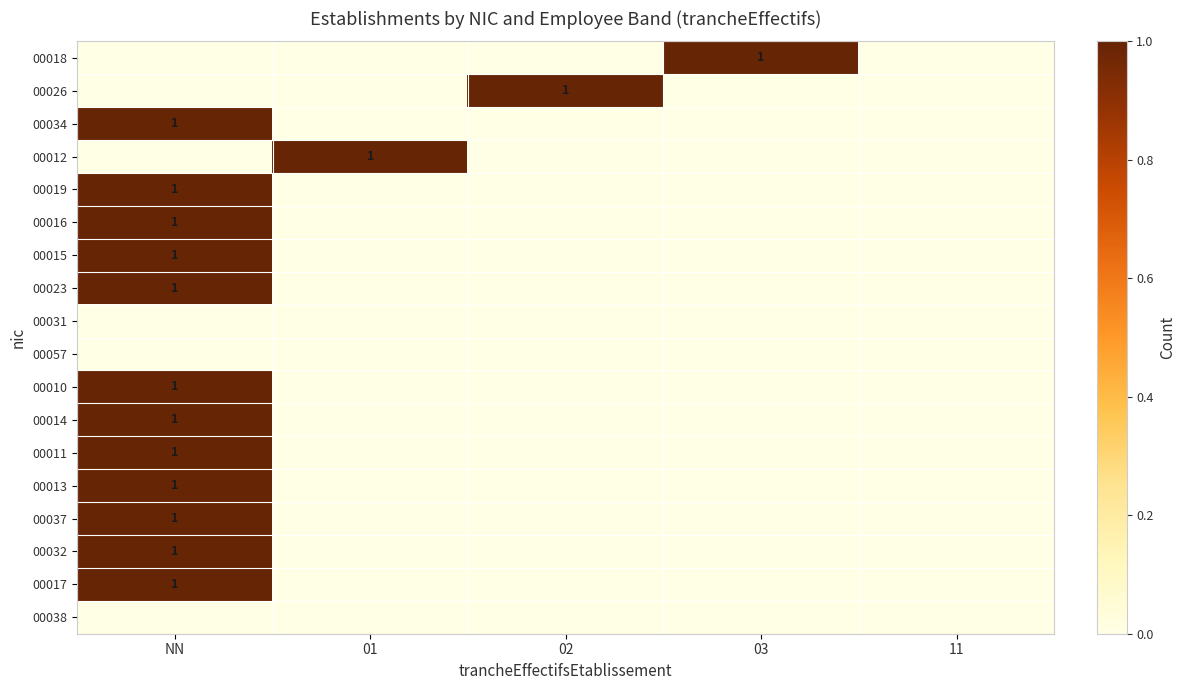

The value of 00010 at NN is 1. True or false?

True